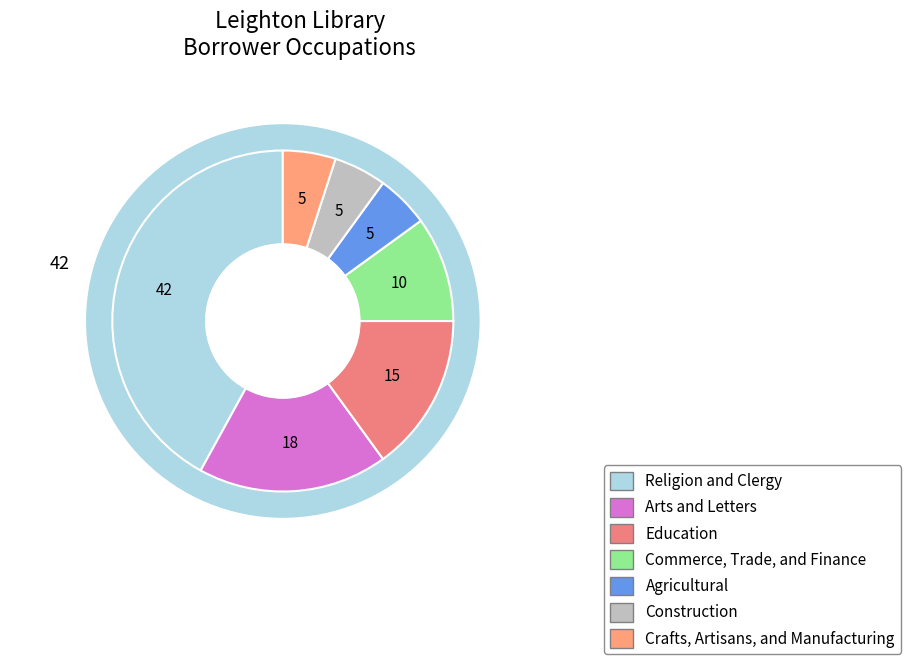

Is Agricultural the majority of the pie?

No